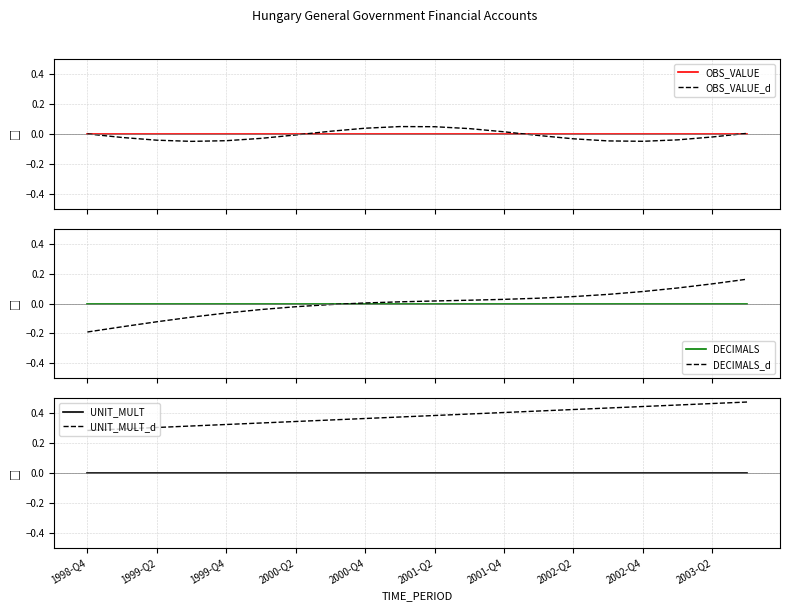

True or false: UNIT_MULT and OBS_VALUE_d cross at least once.

True